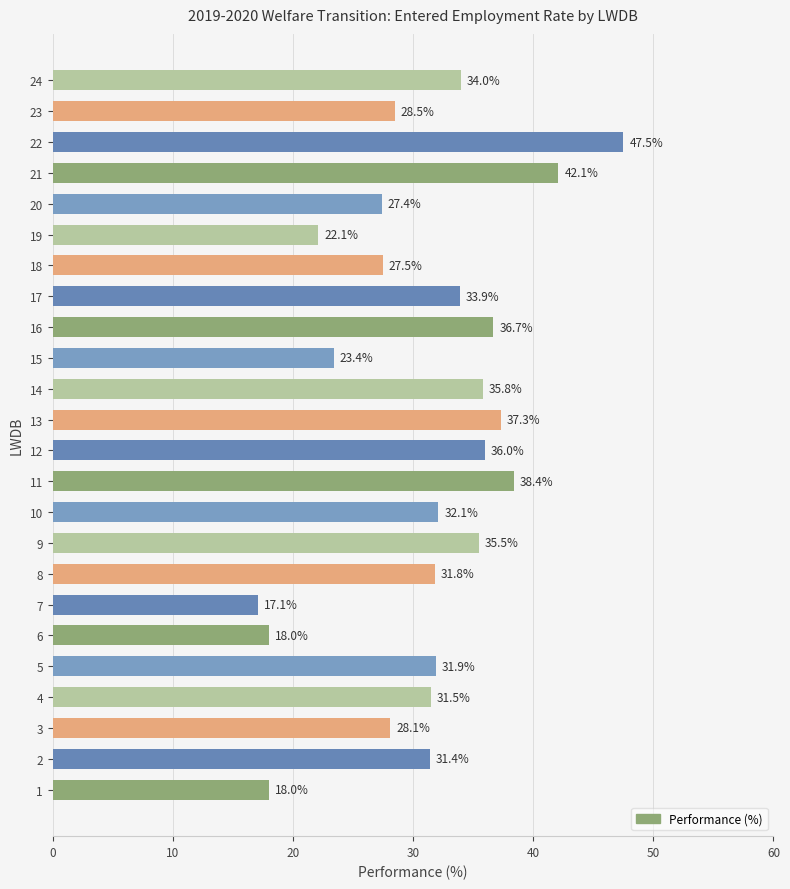

Which label corresponds to the largest value in the chart?

22